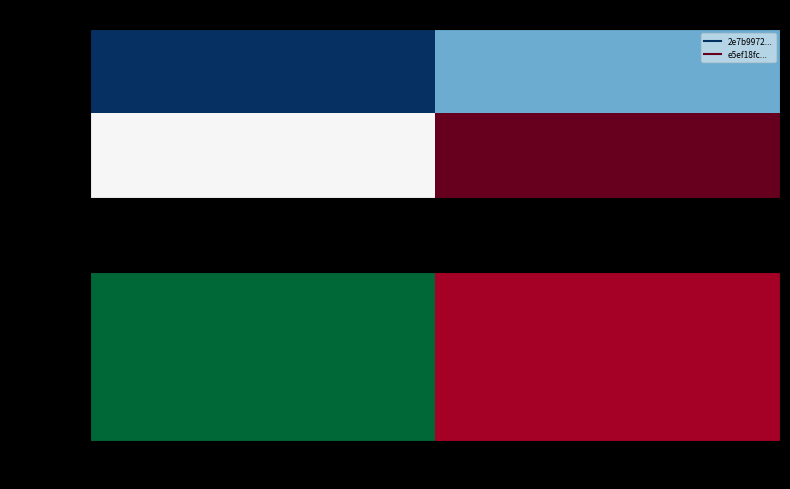

How many values in the 2e7b9972... series exceed 7?

1